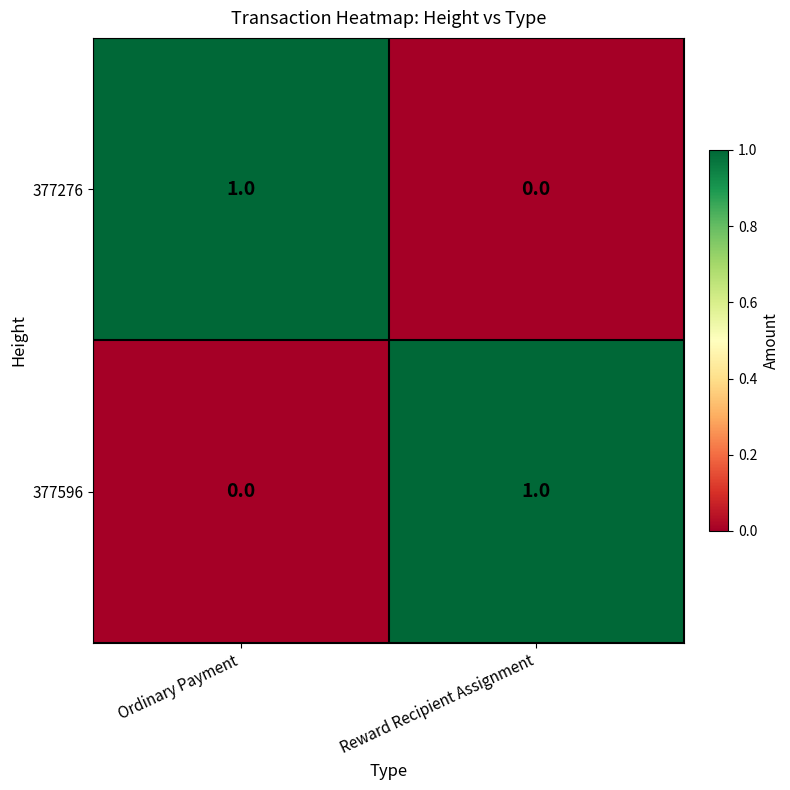

Is the value of 377596 at Ordinary Payment greater than the value of 377276 at Ordinary Payment?

No